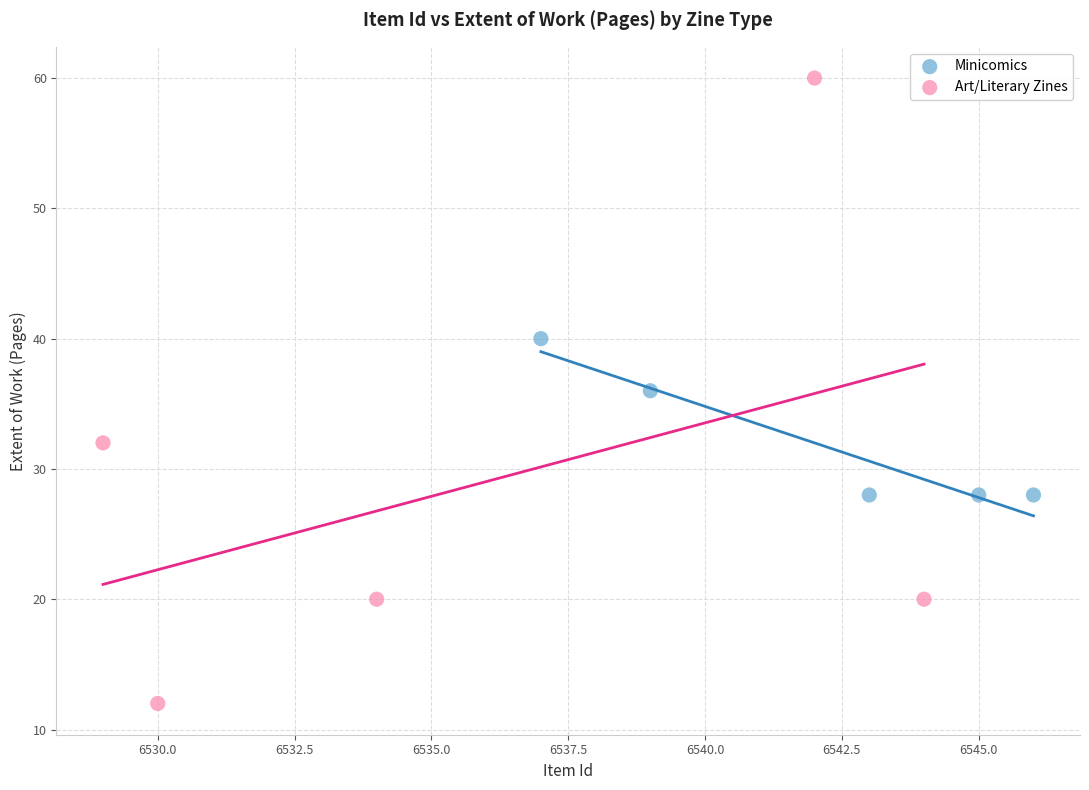

Which series contains the lowest Y value?

Art/Literary Zines